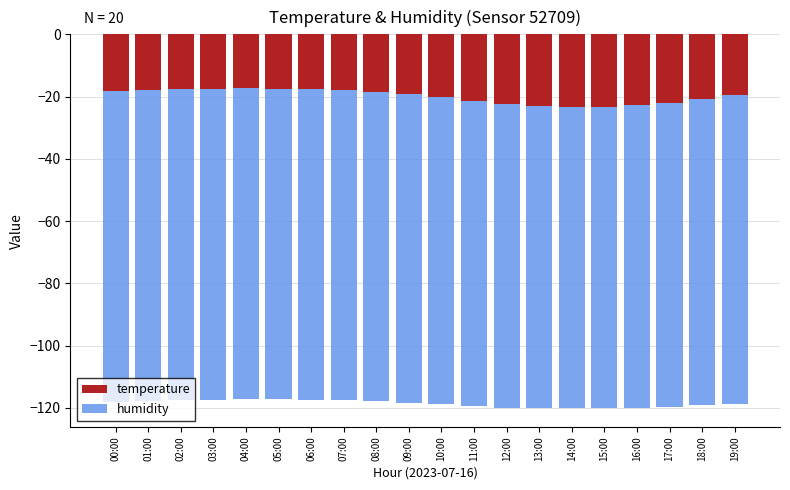

Reading left to right, extract all data points from this chart.

temperature: 00:00=-18.2	01:00=-17.8	02:00=-17.6	03:00=-17.4	04:00=-17.3	05:00=-17.4	06:00=-17.6	07:00=-18.0	08:00=-18.5	09:00=-19.2	10:00=-20.1	11:00=-21.3	12:00=-22.4	13:00=-23.1	14:00=-23.5	15:00=-23.2	16:00=-22.8	17:00=-21.9	18:00=-20.7	19:00=-19.5
humidity: 00:00=-99.9	01:00=-99.9	02:00=-99.9	03:00=-99.9	04:00=-99.9	05:00=-99.8	06:00=-99.7	07:00=-99.6	08:00=-99.4	09:00=-99.1	10:00=-98.7	11:00=-98.2	12:00=-97.6	13:00=-97.0	14:00=-96.5	15:00=-96.8	16:00=-97.3	17:00=-97.9	18:00=-98.5	19:00=-99.1